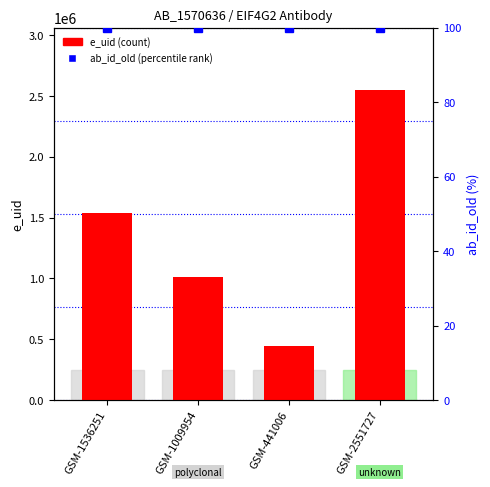

Is it true that e_uid (count) equals 611909 at GSM-1009954?

False